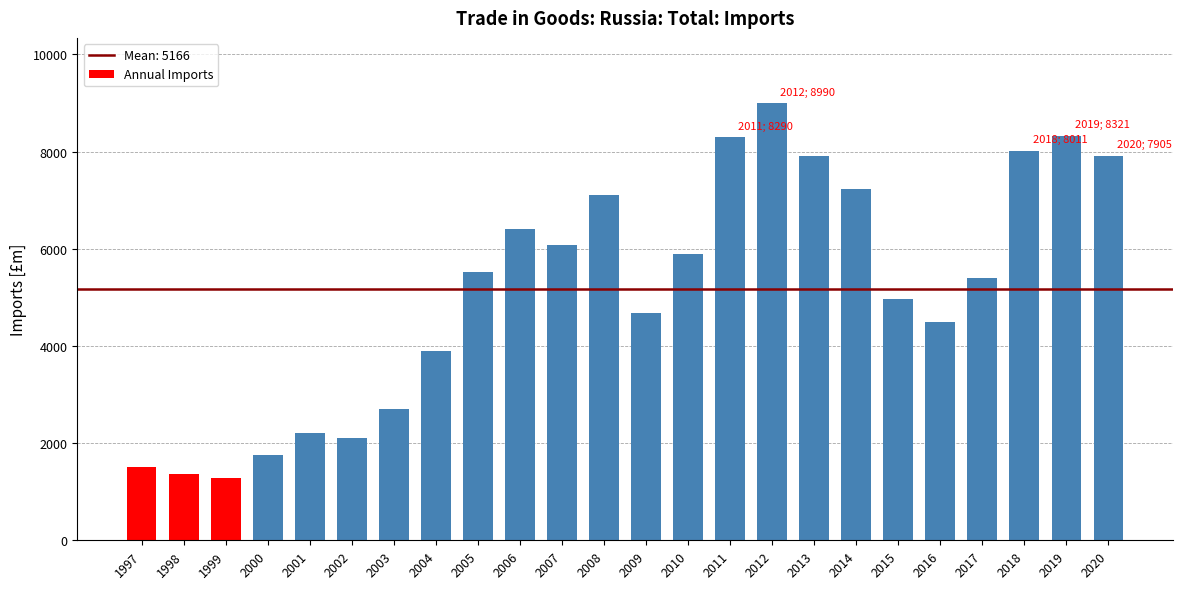

What is the change in value from 1999 to 2017?

+4099